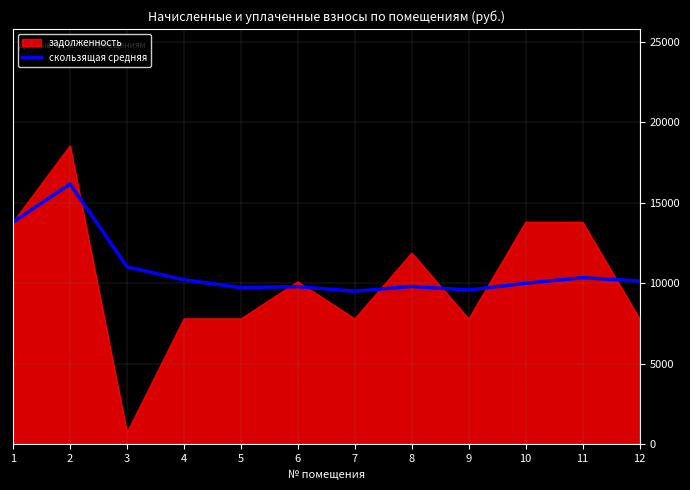

What is the maximum value shown in the chart?

18548.4